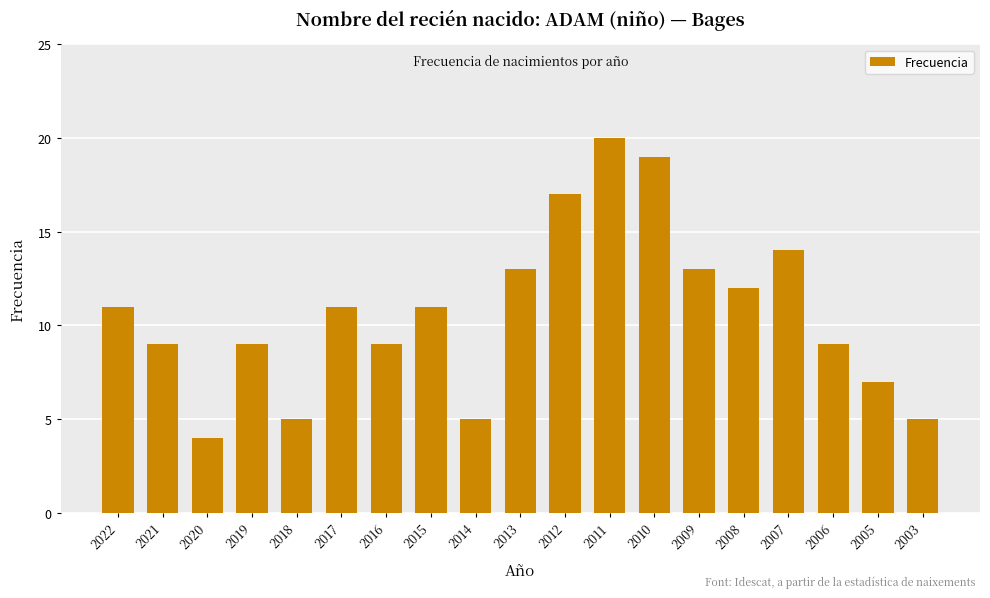

At which category does the chart reach its peak across all series?

2011